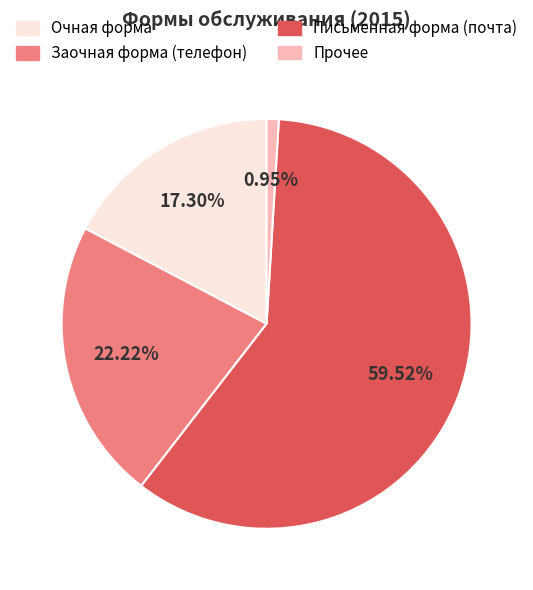

Does any single category account for the majority?

Yes